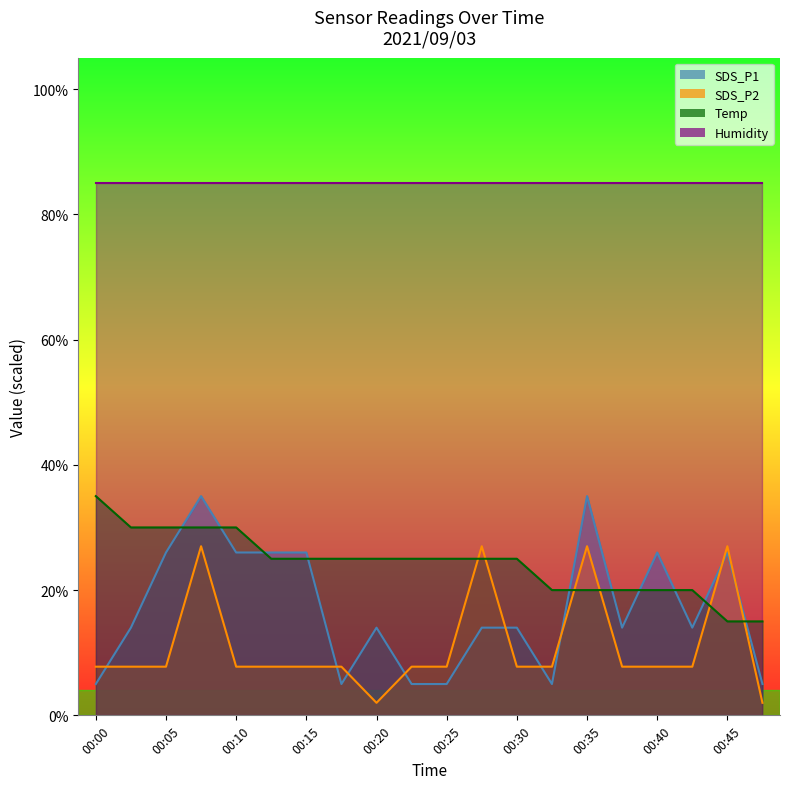

How many interior local peaks does the SDS_P2 series have?

4